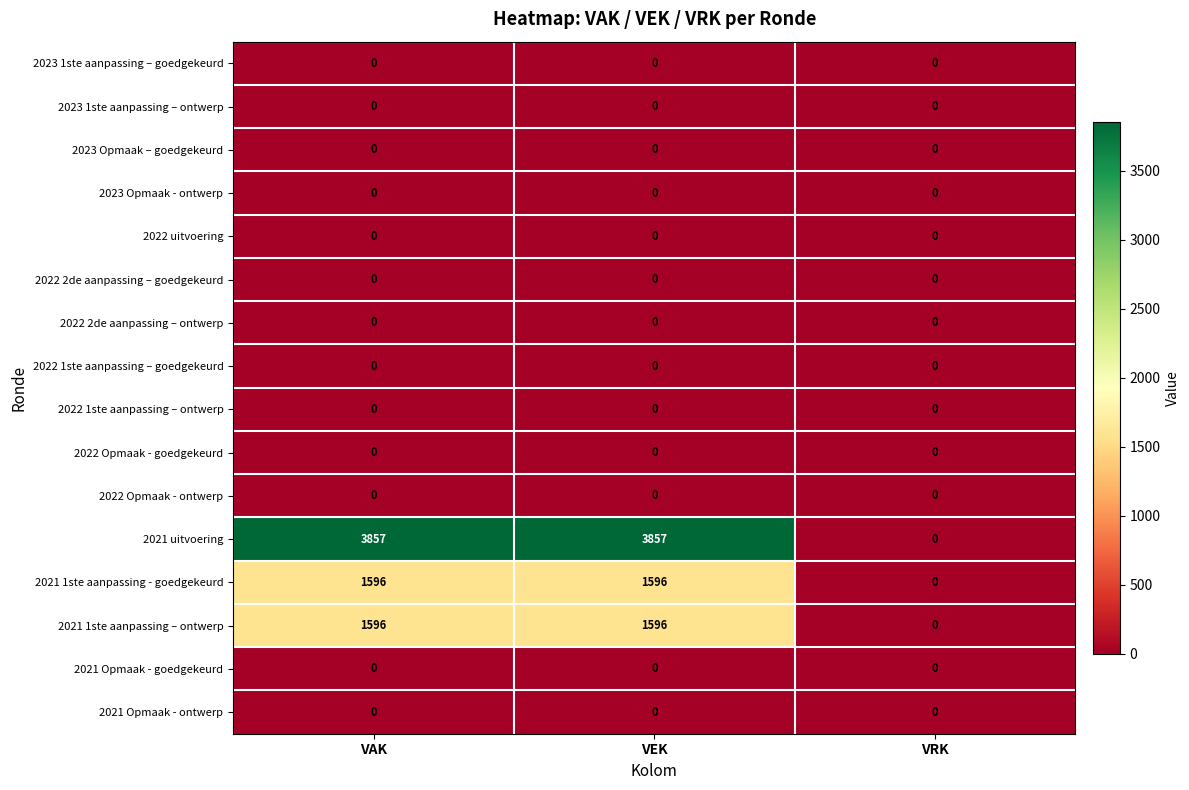

Between VEK and VRK, which series saw the biggest shift?

2021 uitvoering